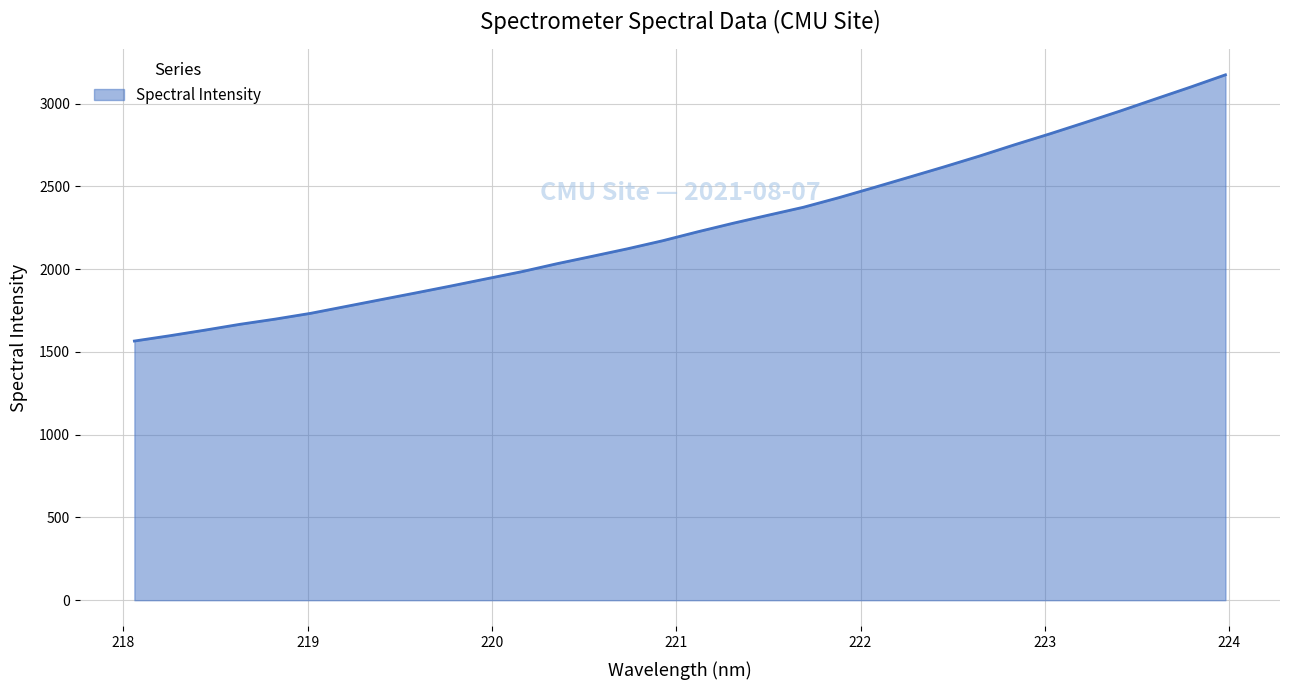

What is the smallest value displayed?

1565.5